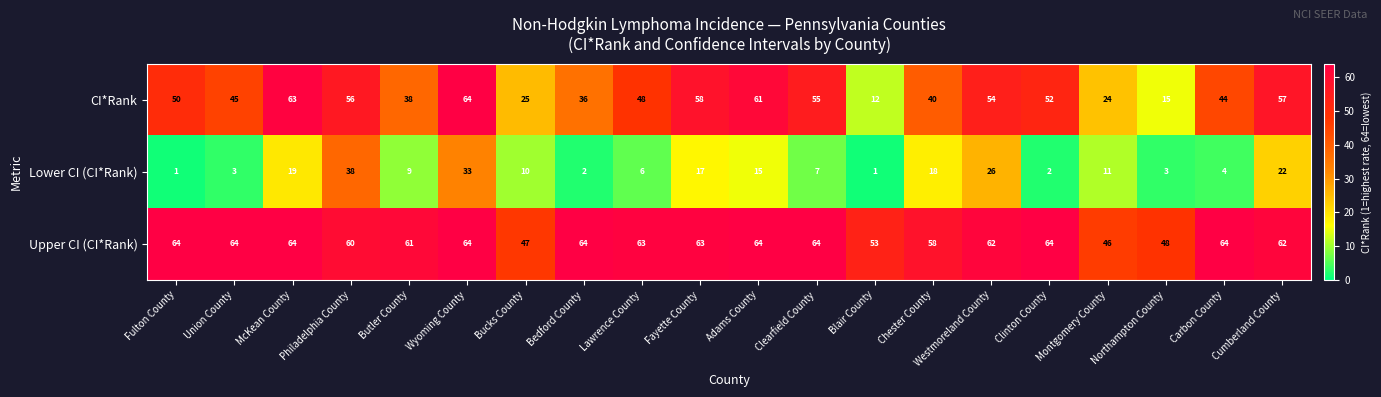

Where is Upper CI (CI*Rank) nearest to the value 55?

Blair County